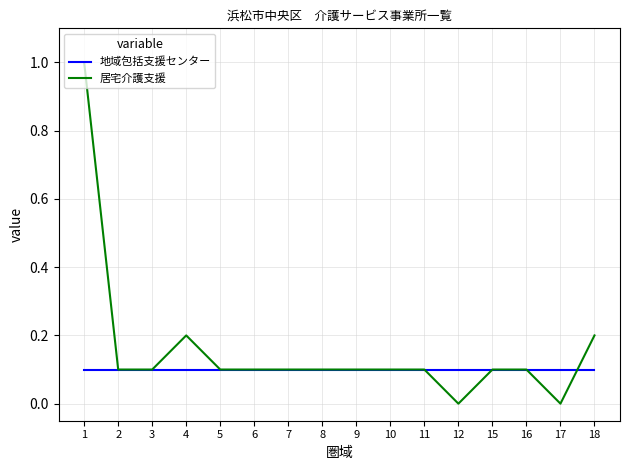

Is it true that 居宅介護支援 equals 0.1 at 2?

True